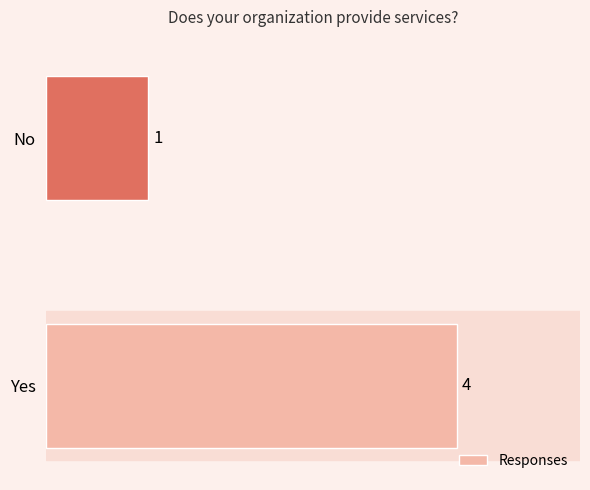

Reading bottom to top, what are all the values shown in this chart?

Yes=4	No=1